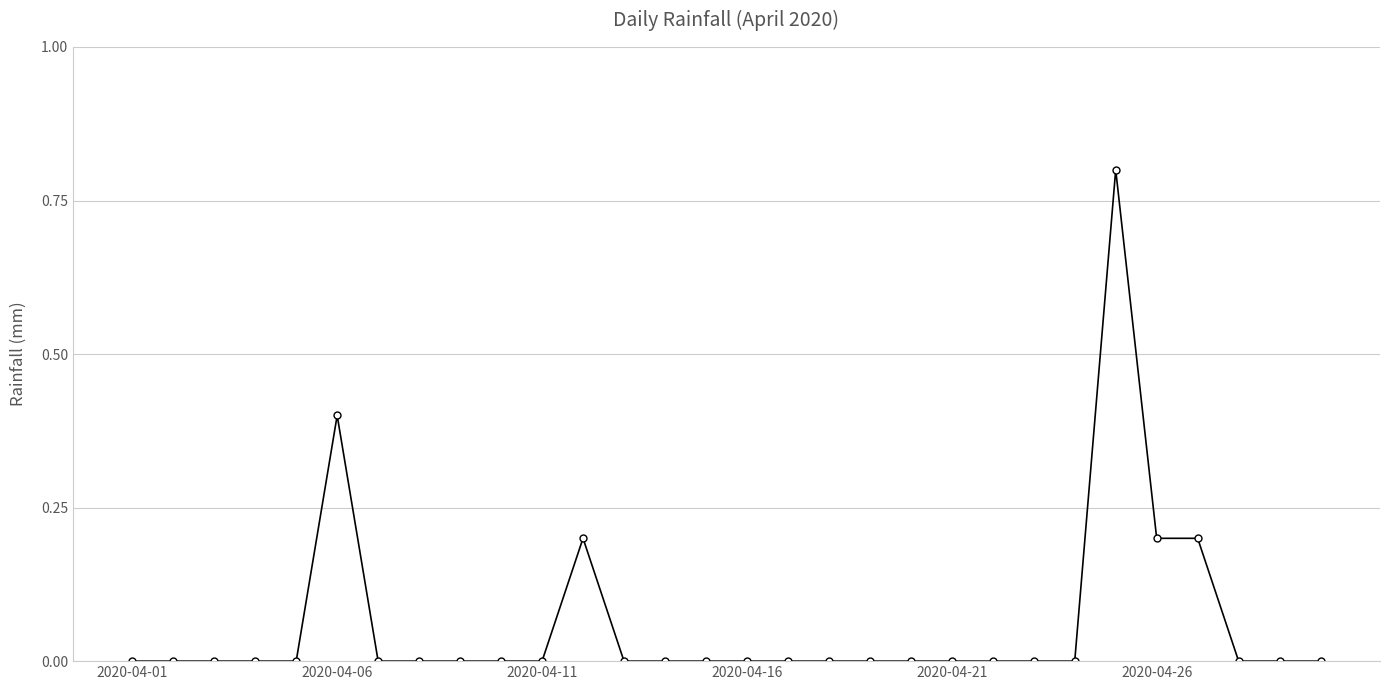

Reading left to right, extract all data points from this chart.

0.0	0.0	0.0	0.0	0.0	0.4	0.0	0.0	0.0	0.0	0.0	0.2	0.0	0.0	0.0	0.0	0.0	0.0	0.0	0.0	0.0	0.0	0.0	0.0	0.8	0.2	0.2	0.0	0.0	0.0